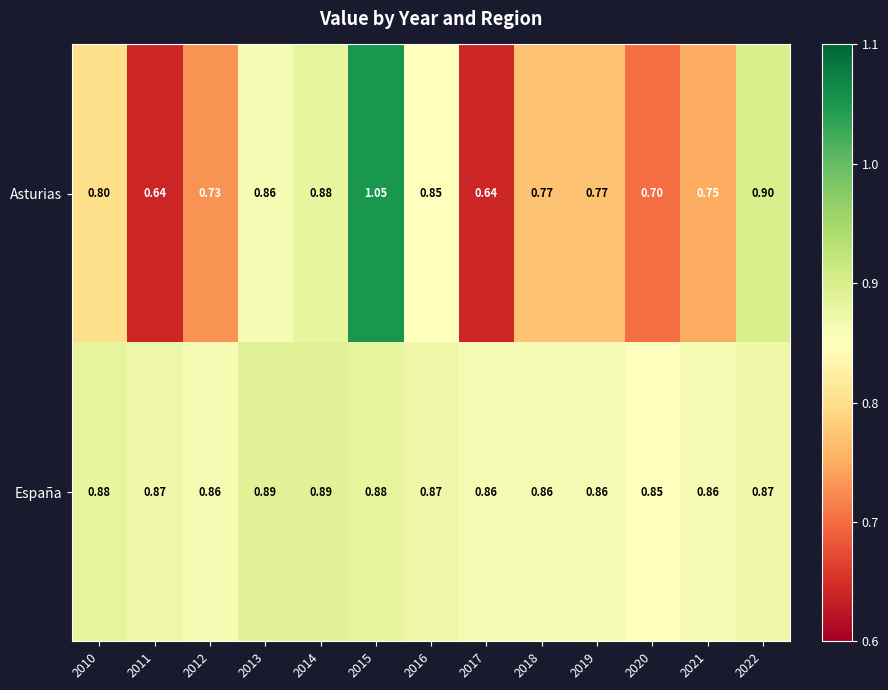

List the series in order of their overall mean, lowest first.

Asturias, España